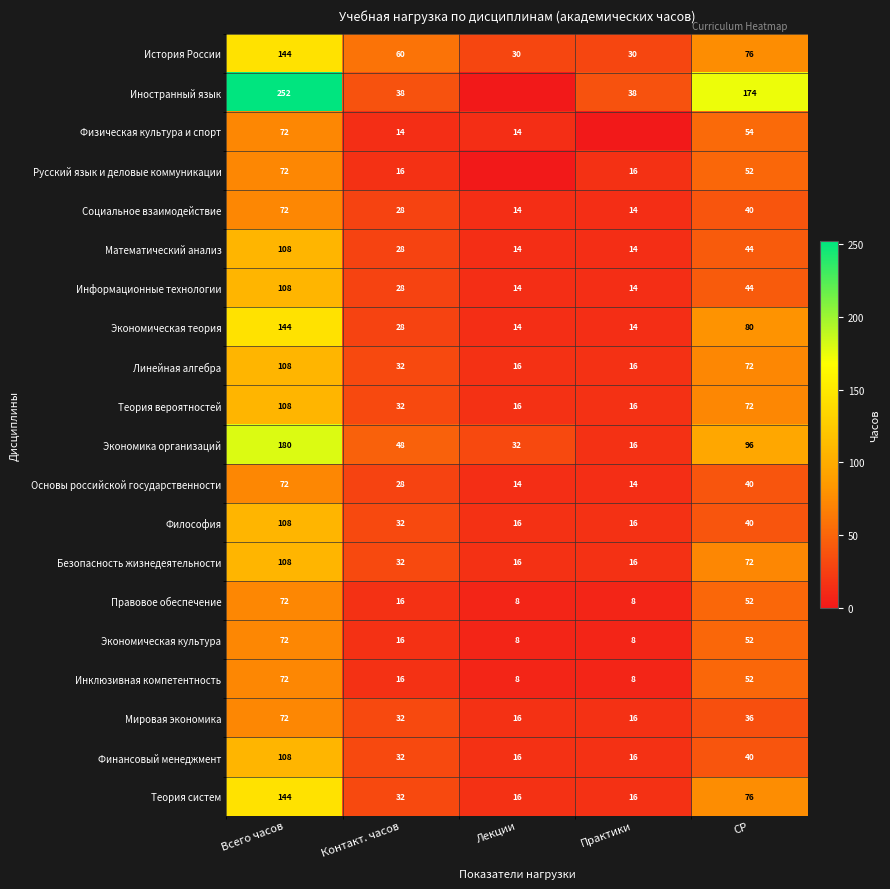

What is the sum of the Мировая экономика values at Всего часов and Практики?

88